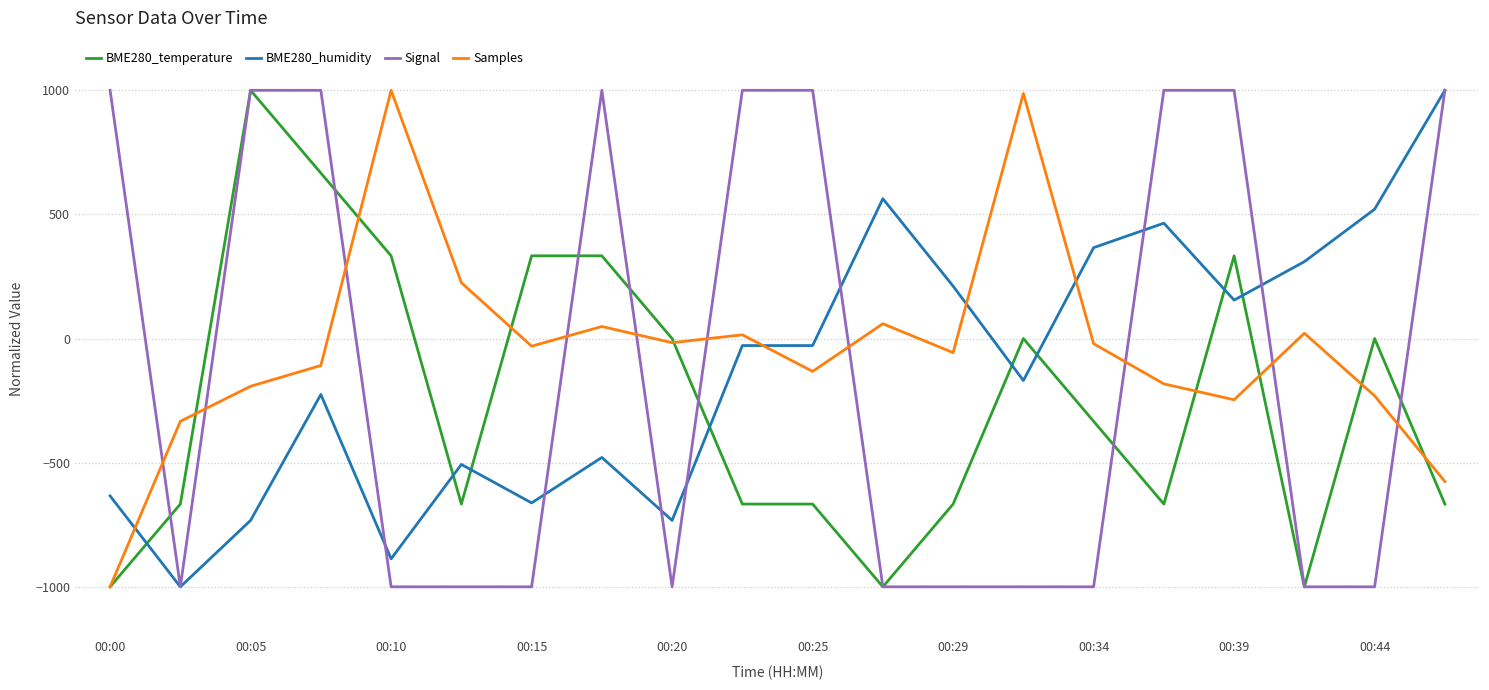

True or false: BME280_temperature and Samples cross at least once.

True